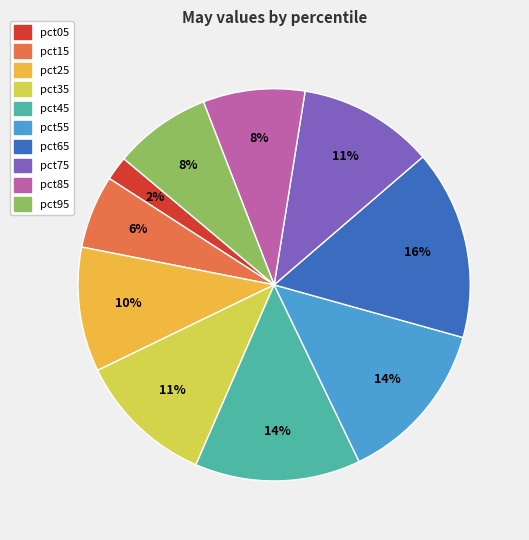

Which slice is the smallest?

pct05